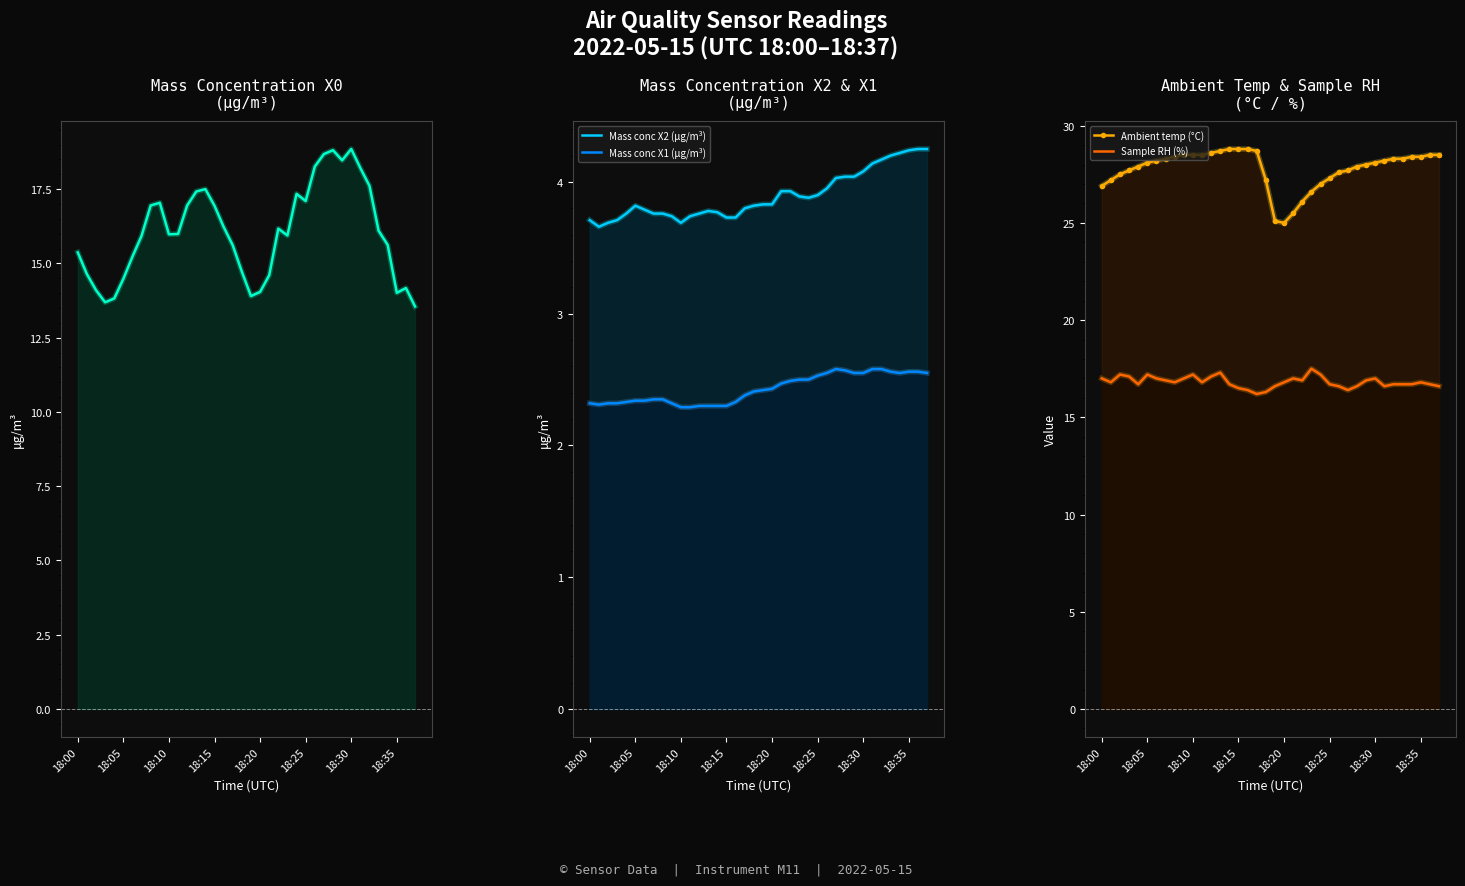

At which category is the sum across all series the highest?

18:30